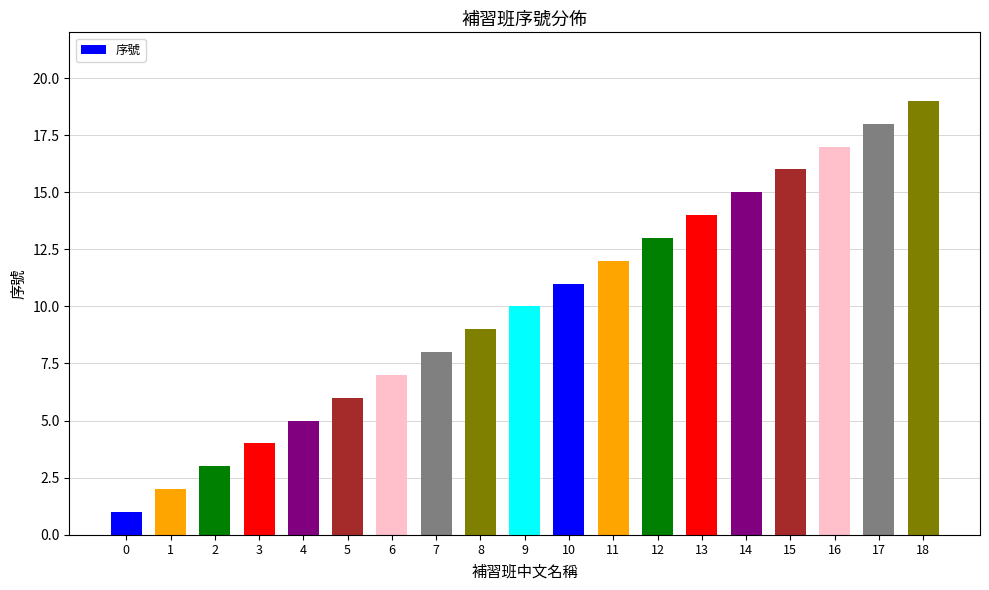

Between 10 and 5, which is larger?

10